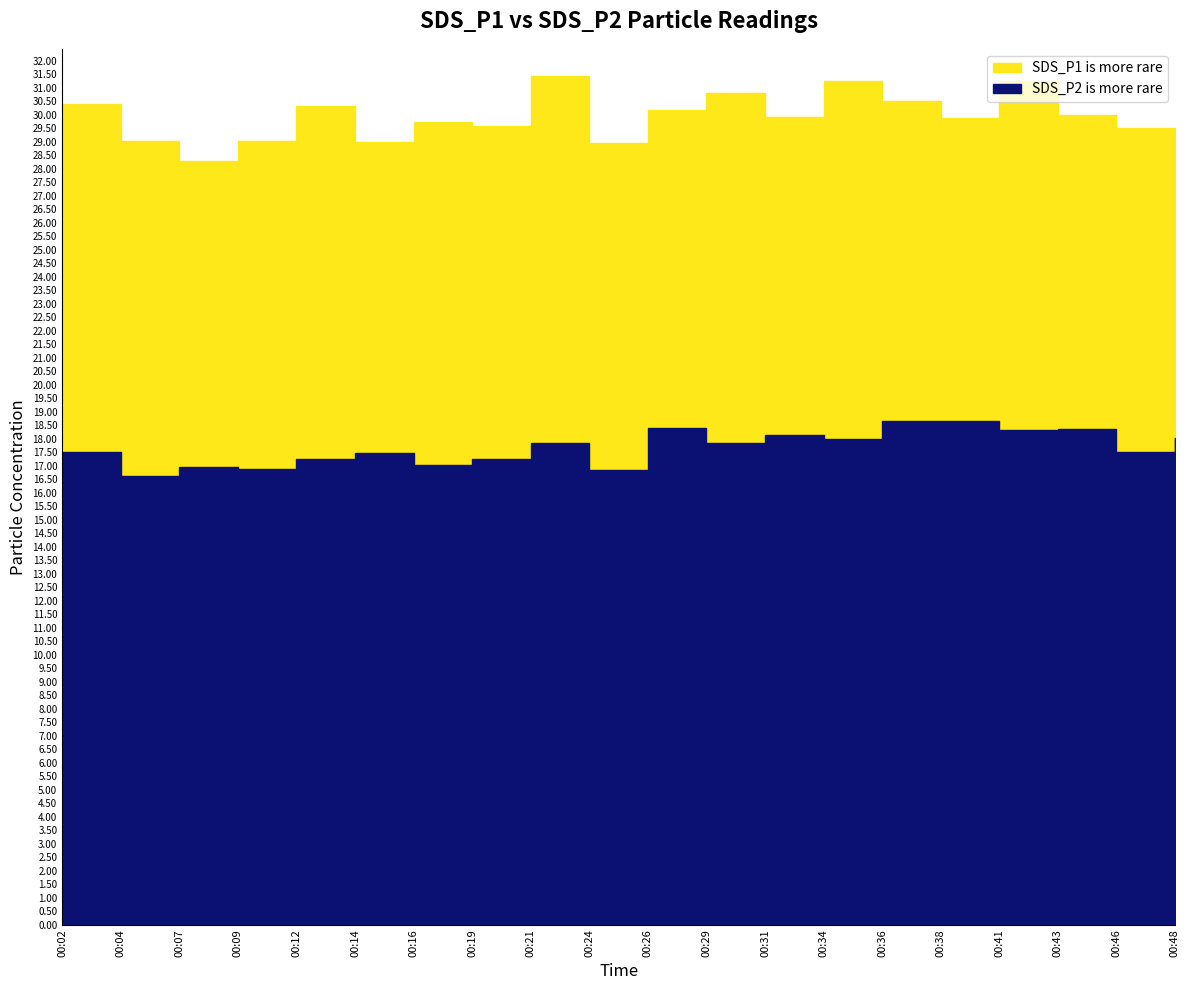

What is the value of the SDS_P2 point at the 7th from the left?

17.1